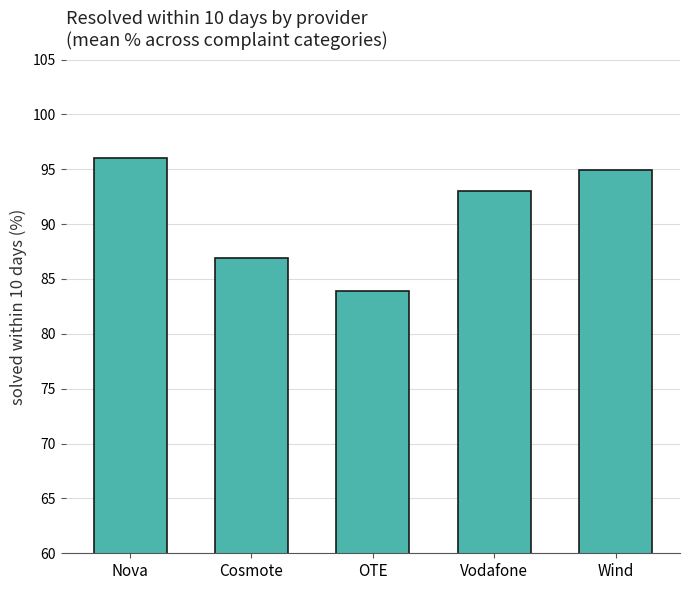

What position from the right is Wind?

1